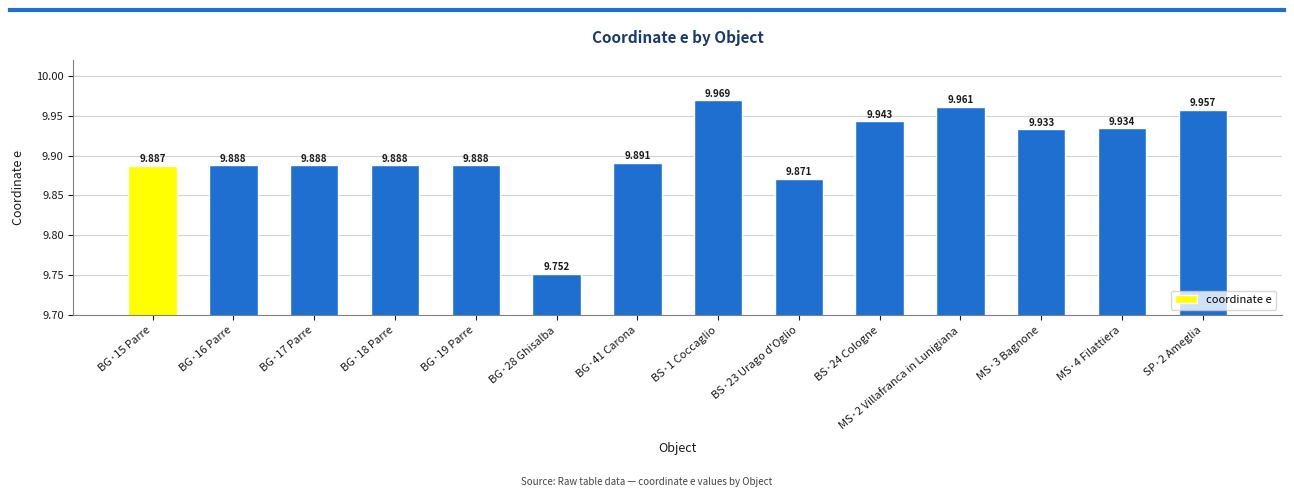

What is the difference between the values at SP·2 Ameglia and BG·18 Parre?

0.1